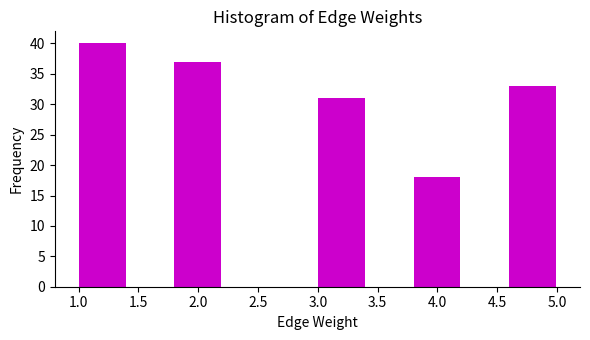

Over which range of the x-axis is the bar tallest?

1.0 to 1.4